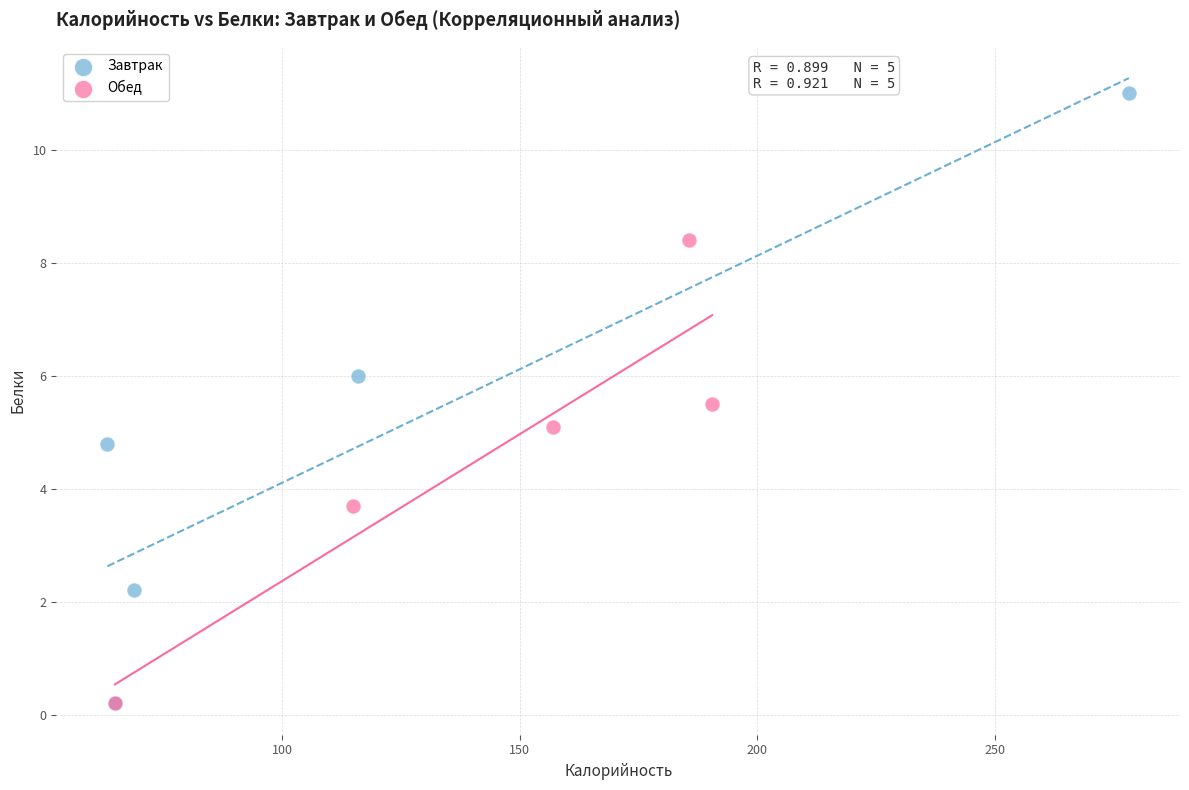

Which series contains the highest Y value?

Завтрак